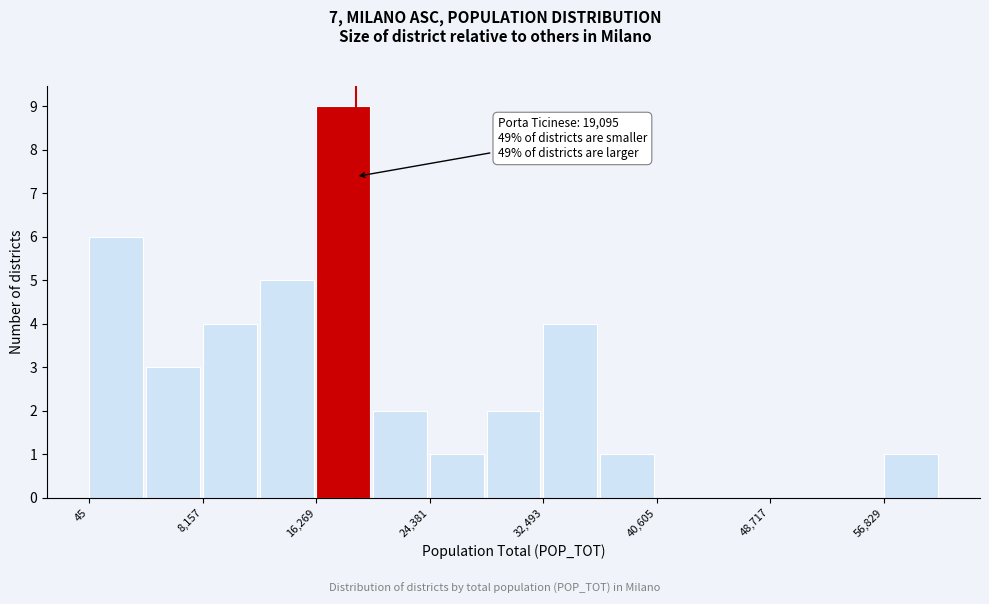

Over which range of the x-axis is the bar tallest?

16000 to 20000